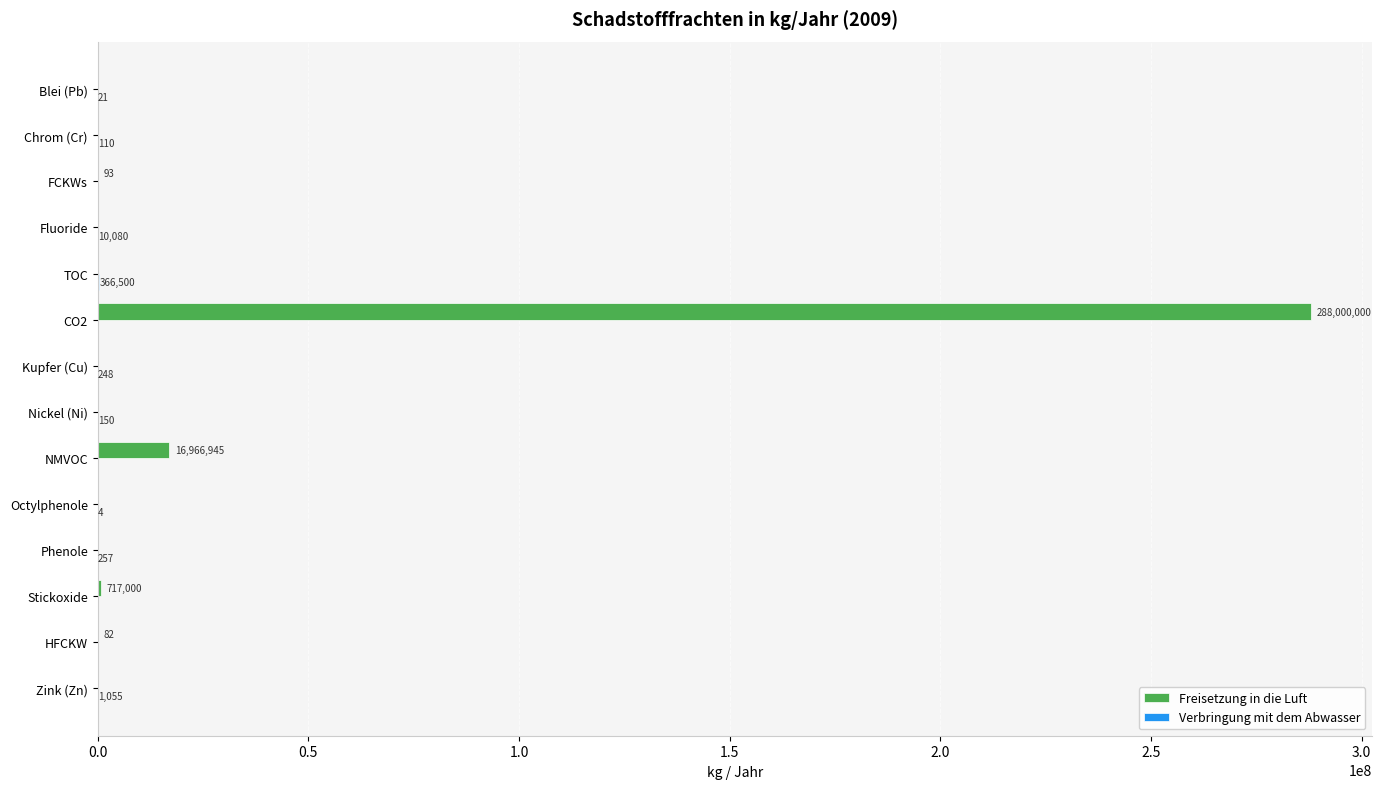

The Freisetzung in die Luft series shows 0 at Nickel (Ni). True or false?

True